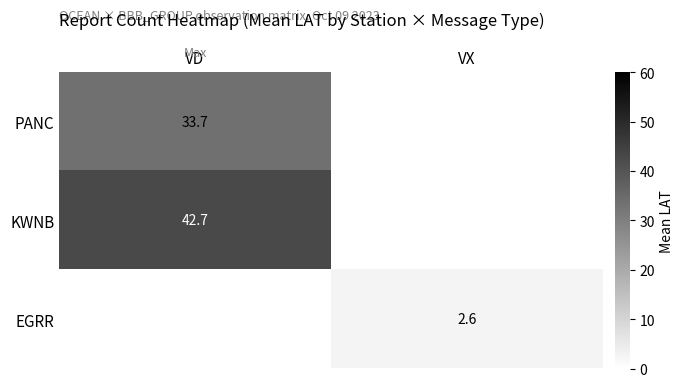

True or false: EGRR has a value of 2.6 at VX.

True